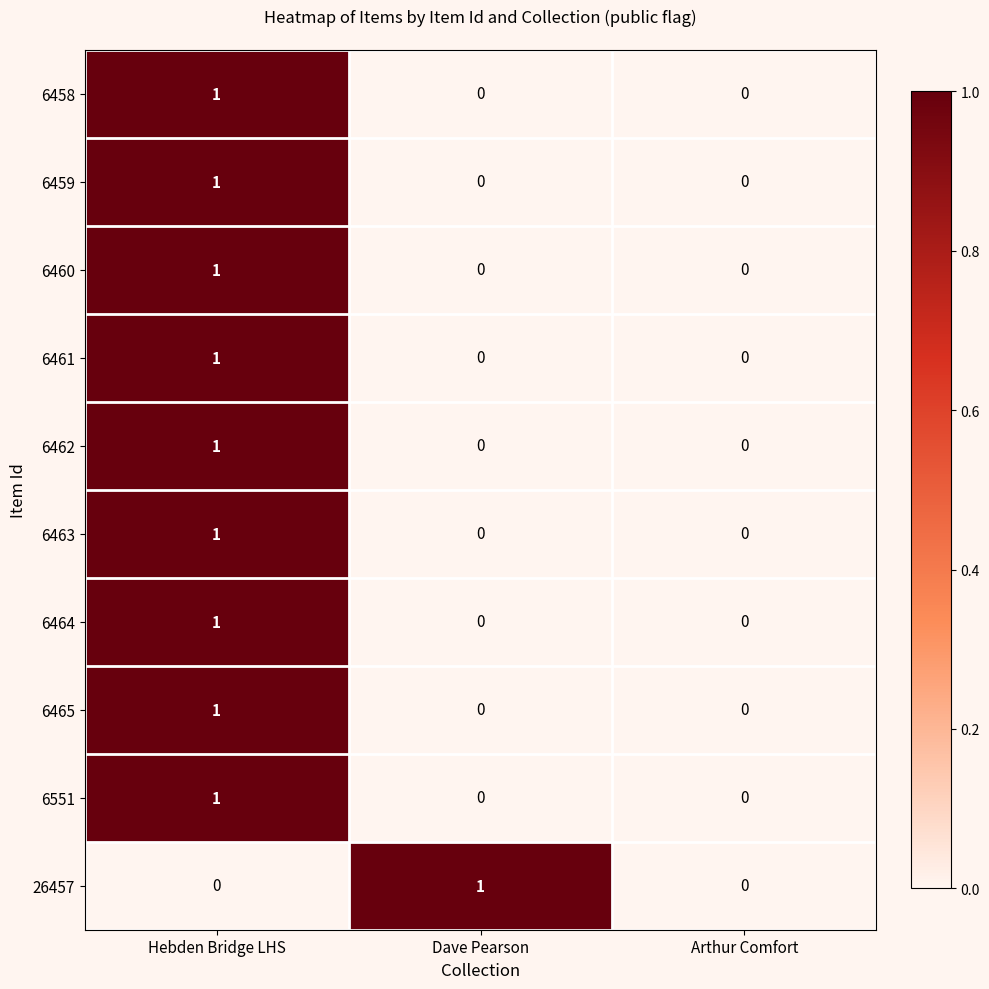

Between Dave Pearson and Arthur Comfort, which series saw the biggest shift?

26457